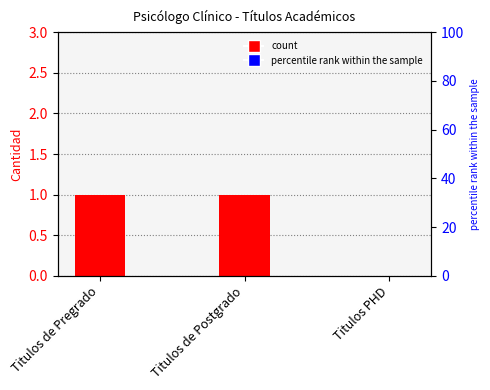

The value at Titulos de Pregrado is 1. True or false?

True